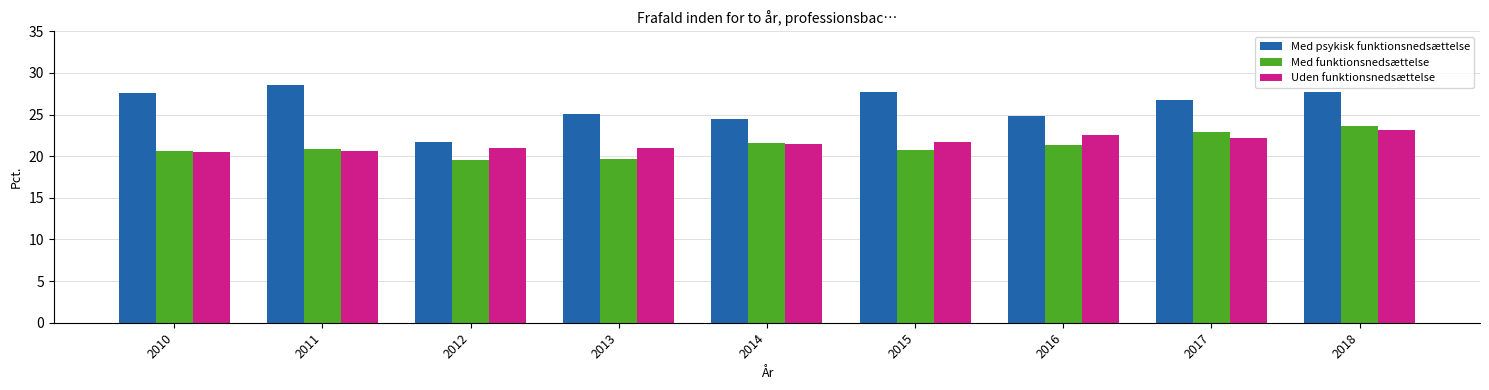

What is the value of the Med psykisk funktionsnedsættelse bar at the 1st from the left?

27.6